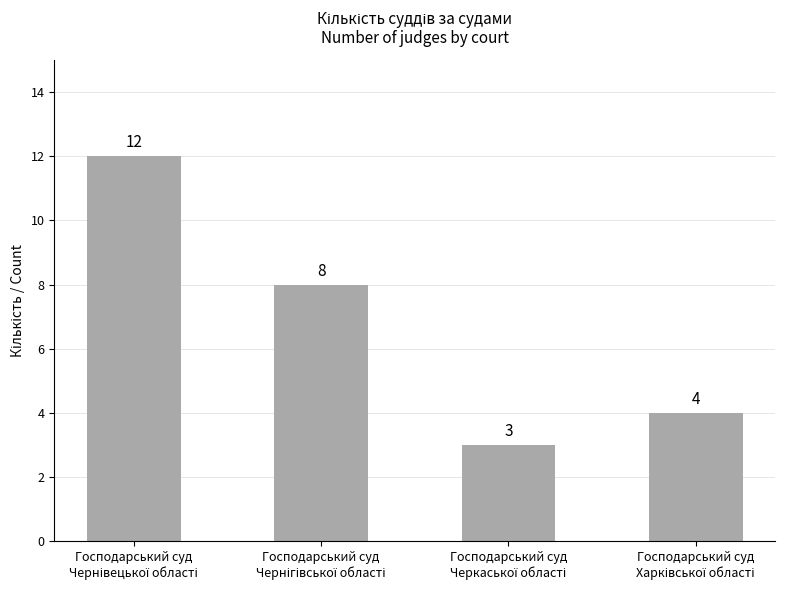

What is the value of the 3rd bar from the left?

3